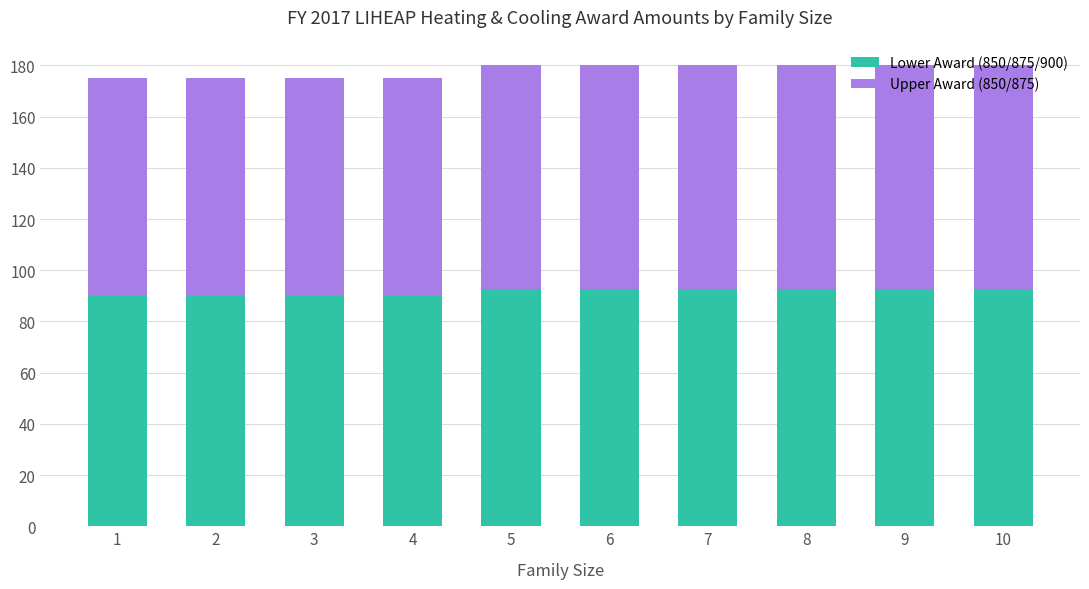

What is the total value across all series at 10?

180.0